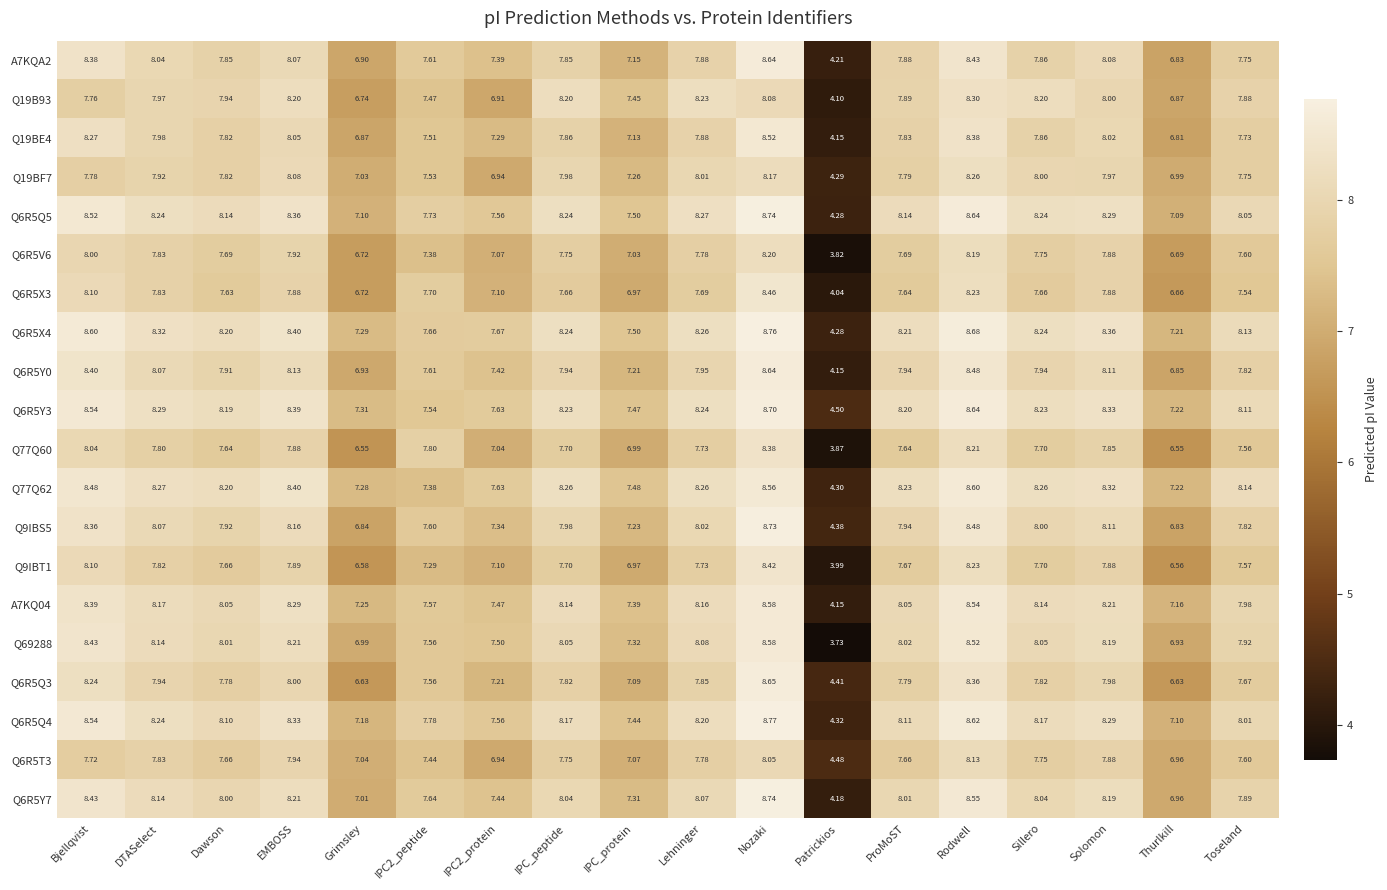

At which category does the chart reach its minimum across all series?

Patrickios